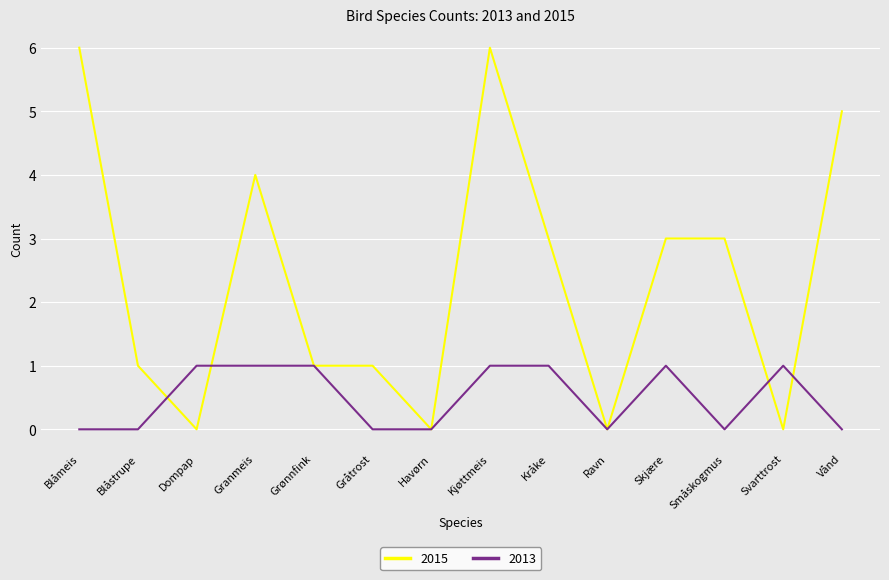

Which series changed the most between Dompap and Granmeis?

2015